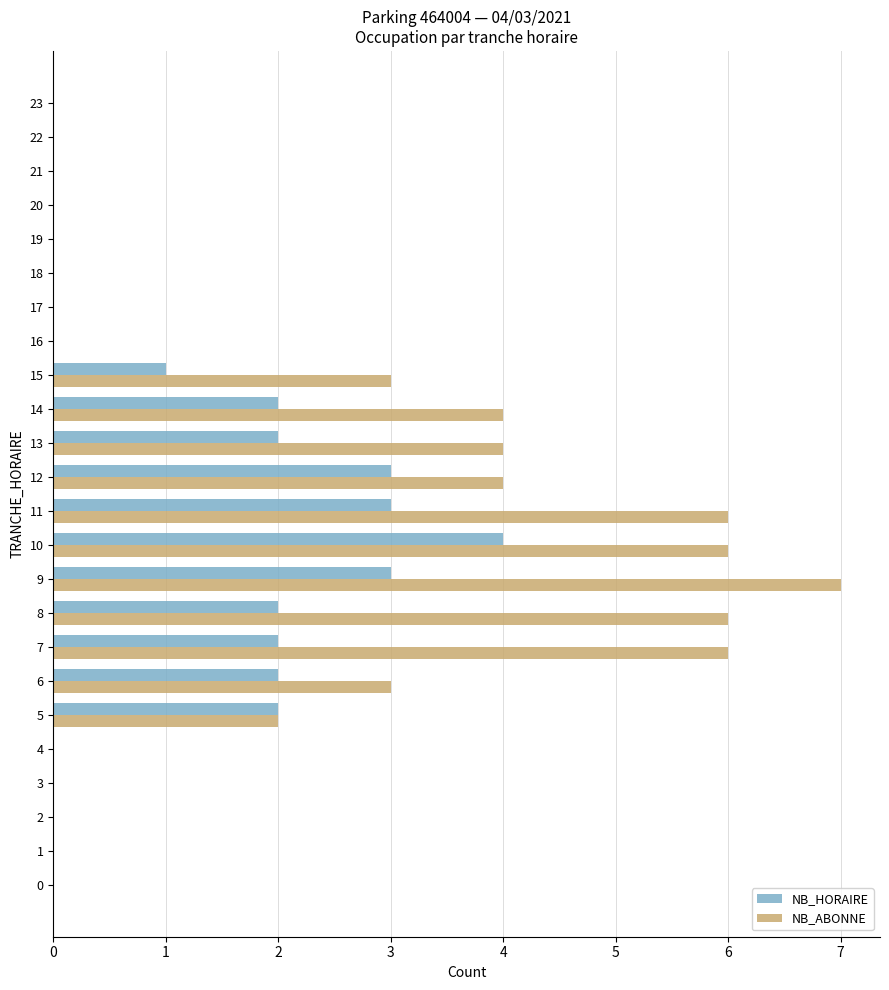

What is the greatest value displayed?

7